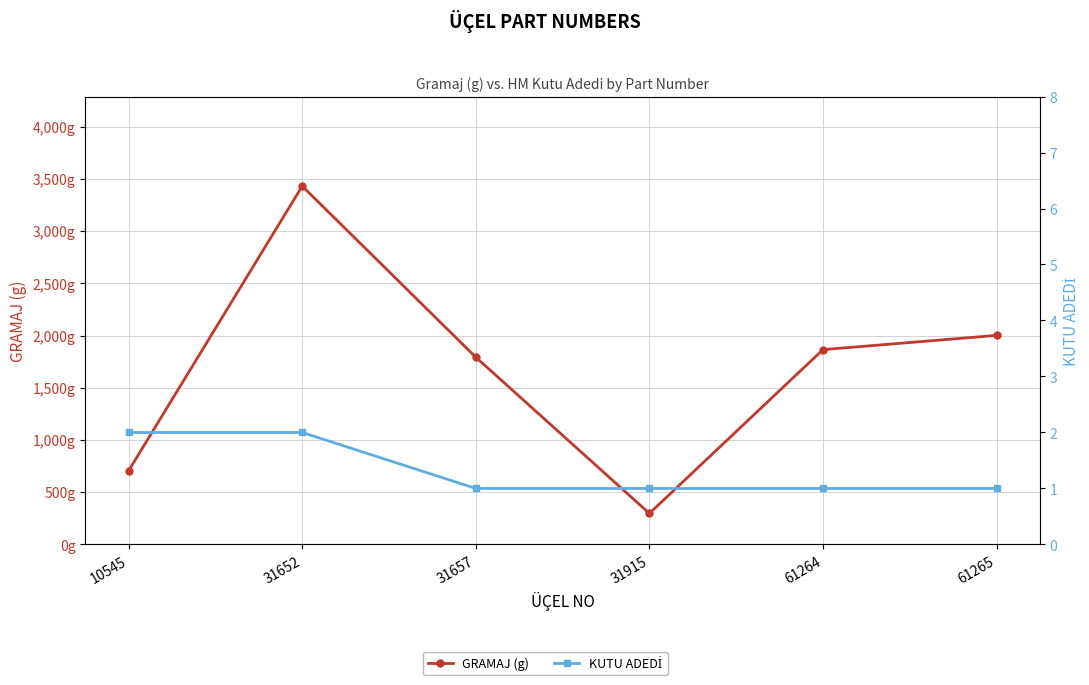

What are all the series names shown in the legend?

GRAMAJ (g), KUTU ADEDİ